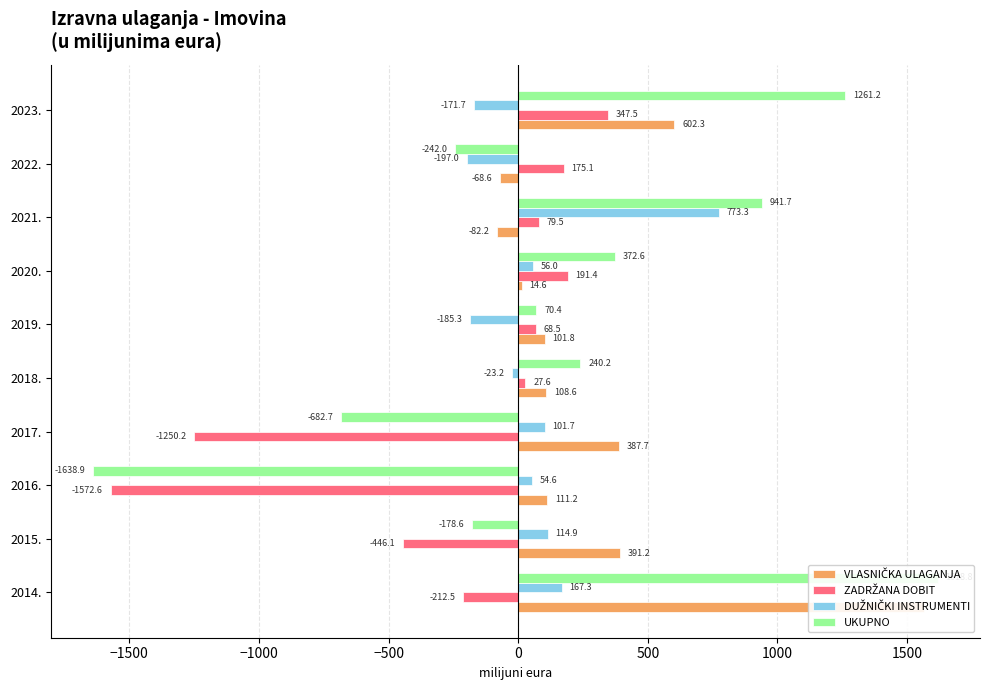

What is the lowest value of the VLASNIČKA ULAGANJA series?

-82.2